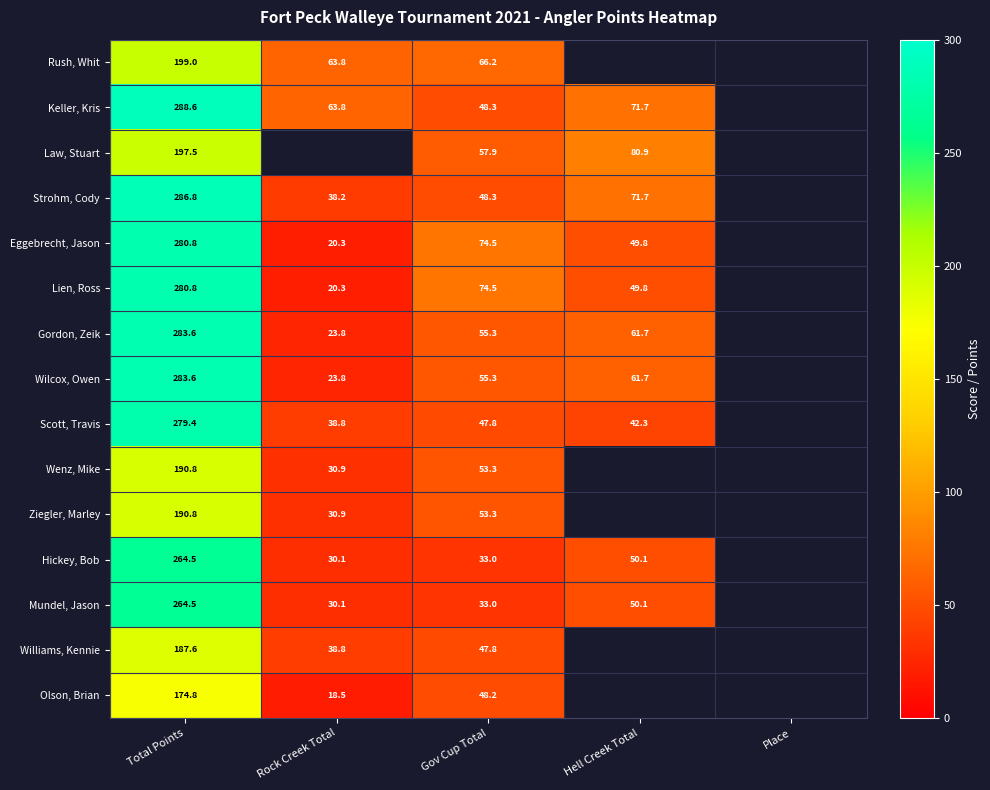

The Rush, Whit series shows 66.2 at Gov Cup Total. True or false?

True